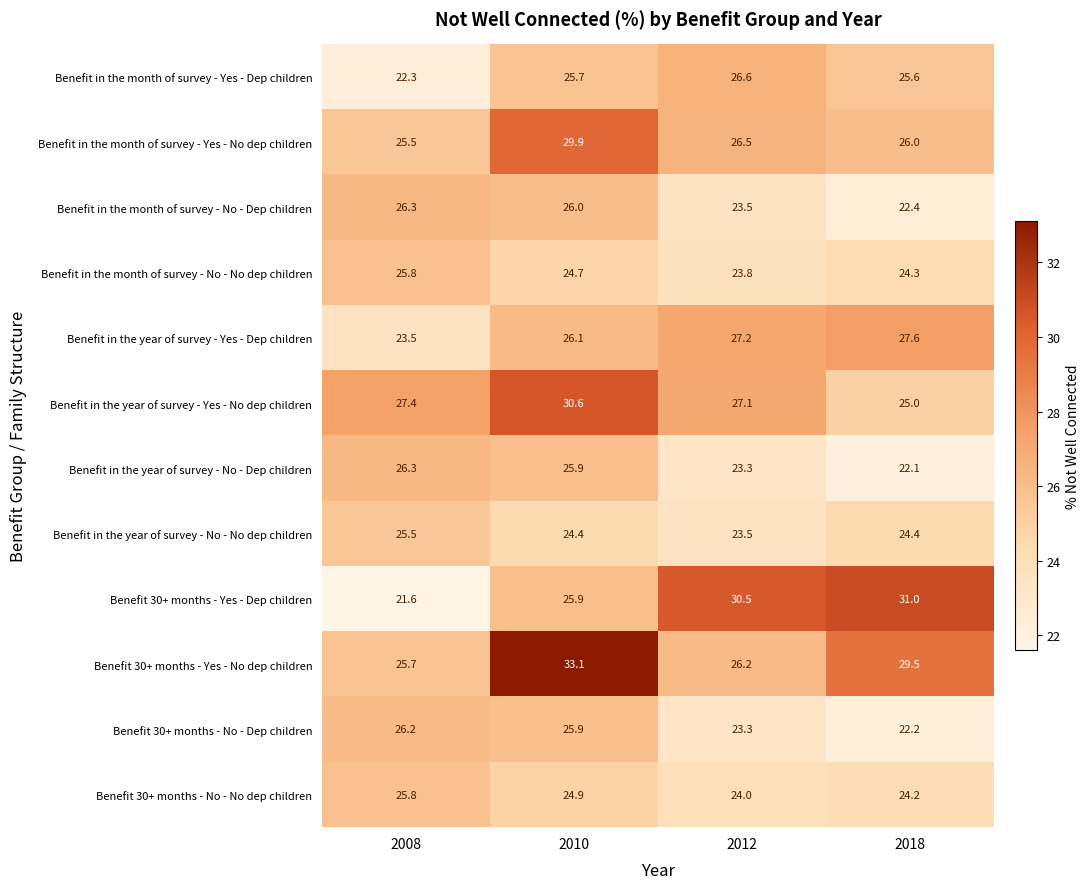

At how many categories does at least one series exceed 30?

3